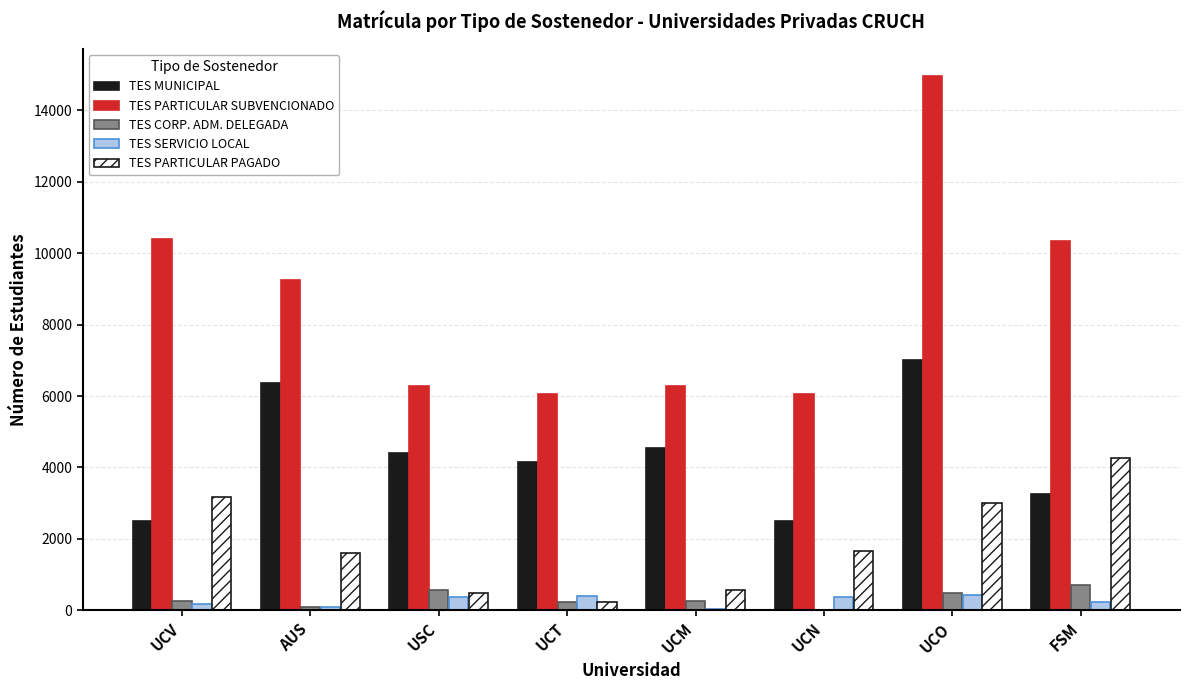

Is it true that TES MUNICIPAL equals 4549 at UCM?

True